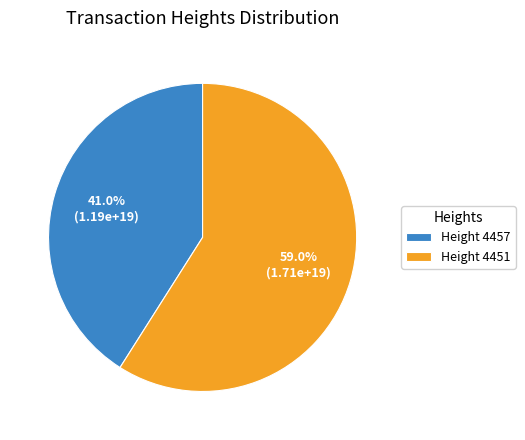

Which category has the biggest portion of the pie?

Height 4451